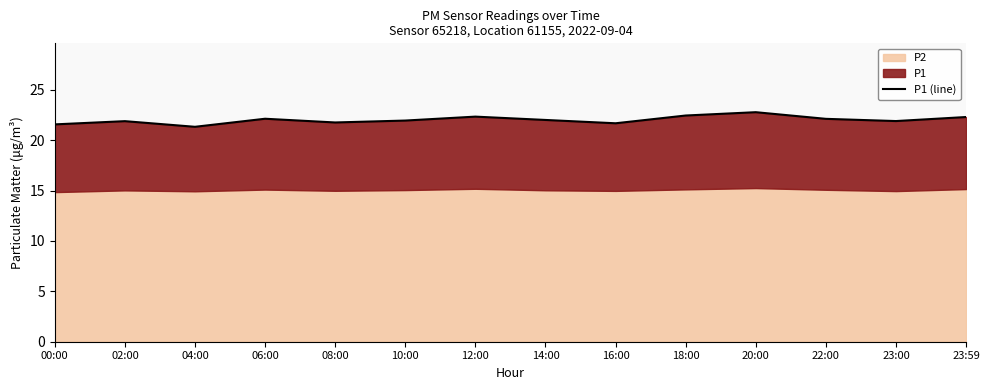

What is the greatest value displayed?

22.8